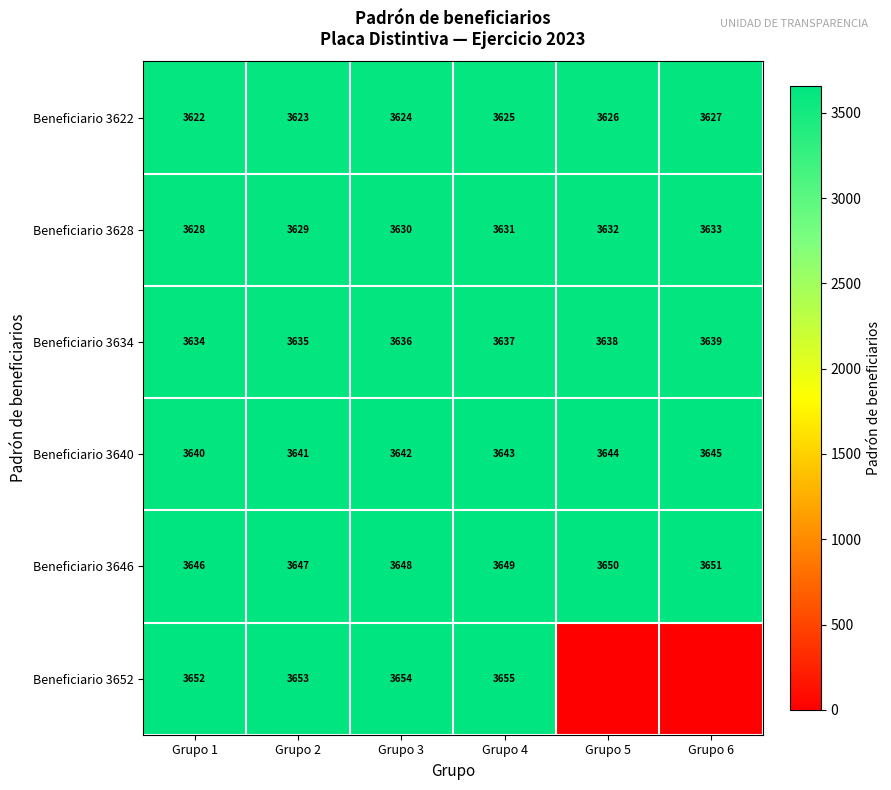

The Beneficiario 3622 series shows 3625 at Grupo 4. True or false?

True